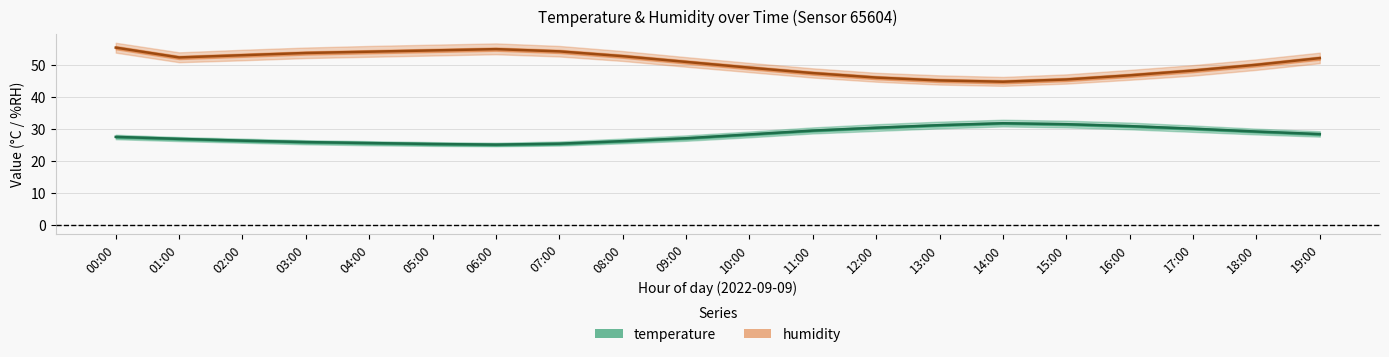

List the labels in order of humidity value, largest first.

00:00, 06:00, 05:00, 07:00, 04:00, 03:00, 02:00, 08:00, 01:00, 19:00, 09:00, 18:00, 10:00, 17:00, 11:00, 16:00, 12:00, 15:00, 13:00, 14:00